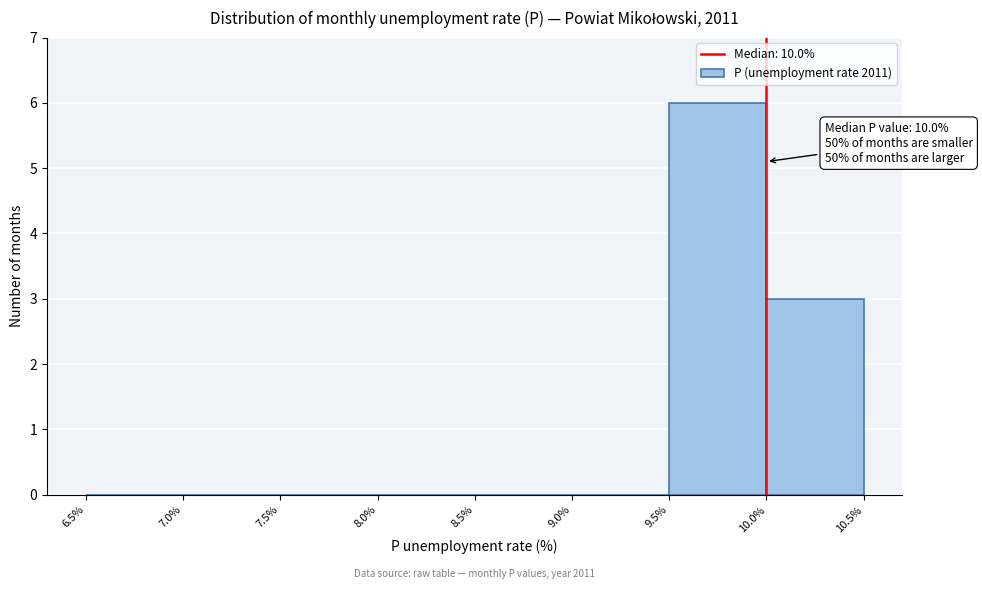

Which range on the x-axis has the tallest bar?

9.5% to 10.0%